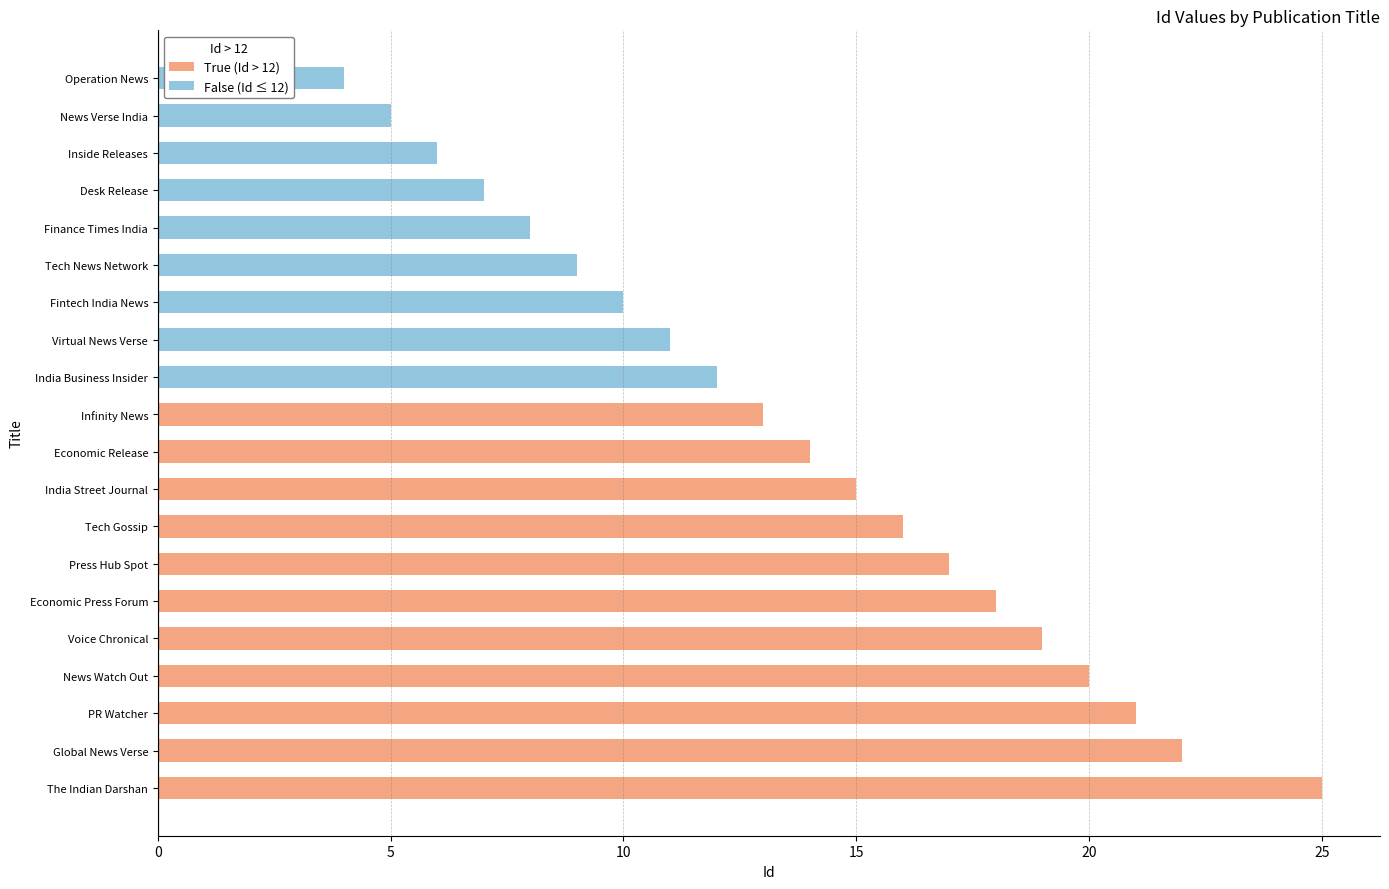

Does the chart contain any negative values?

No